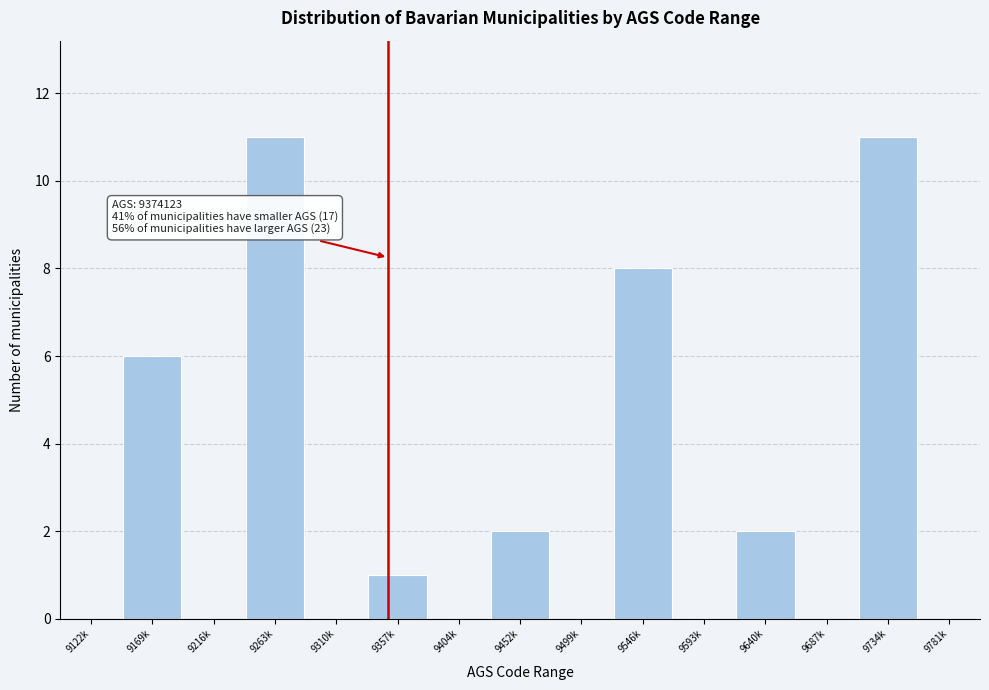

Reading left to right, transcribe all the data shown in this chart.

9122k=0	9169k=6	9216k=0	9263k=11	9310k=0	9357k=1	9404k=0	9452k=2	9499k=0	9546k=8	9593k=0	9640k=2	9687k=0	9734k=11	9781k=0